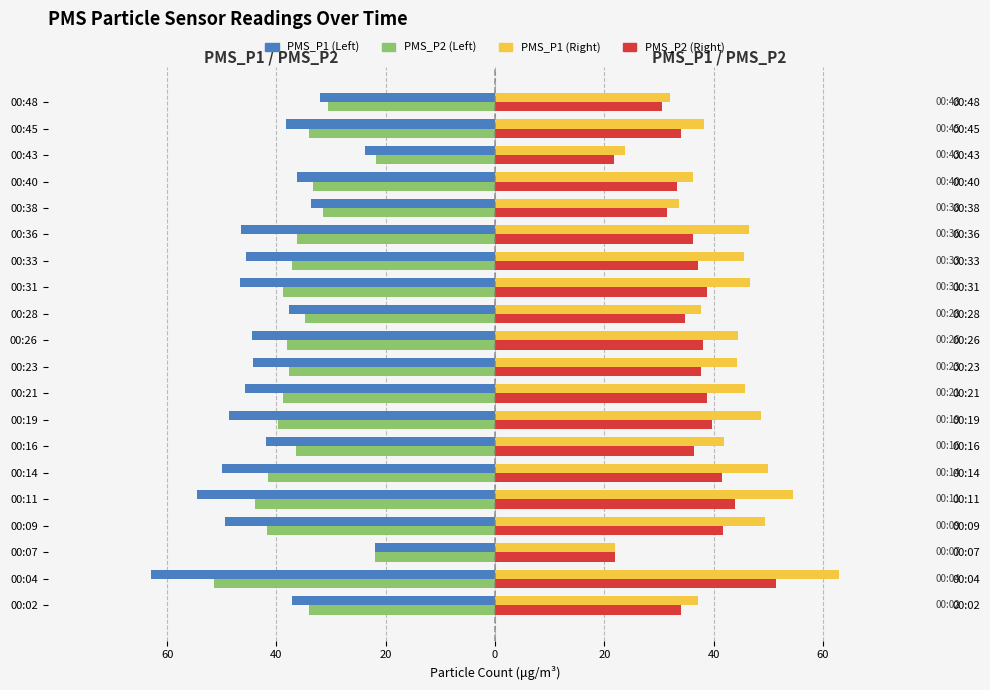

At how many categories does at least one series exceed -56?

20